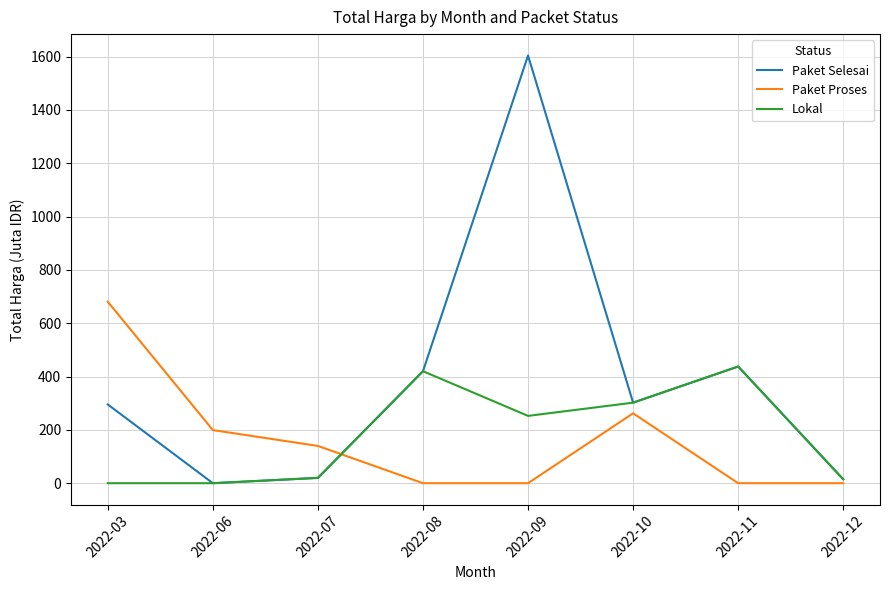

Where is Paket Proses nearest to the value 340?

2022-10